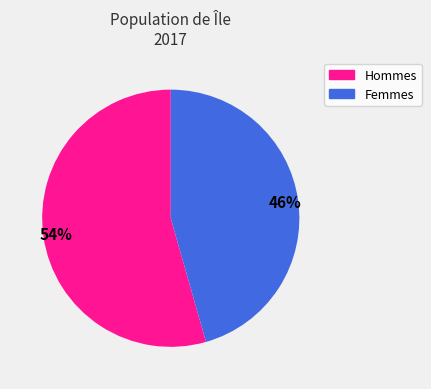

To the nearest percent, what is the average slice percentage?

50%